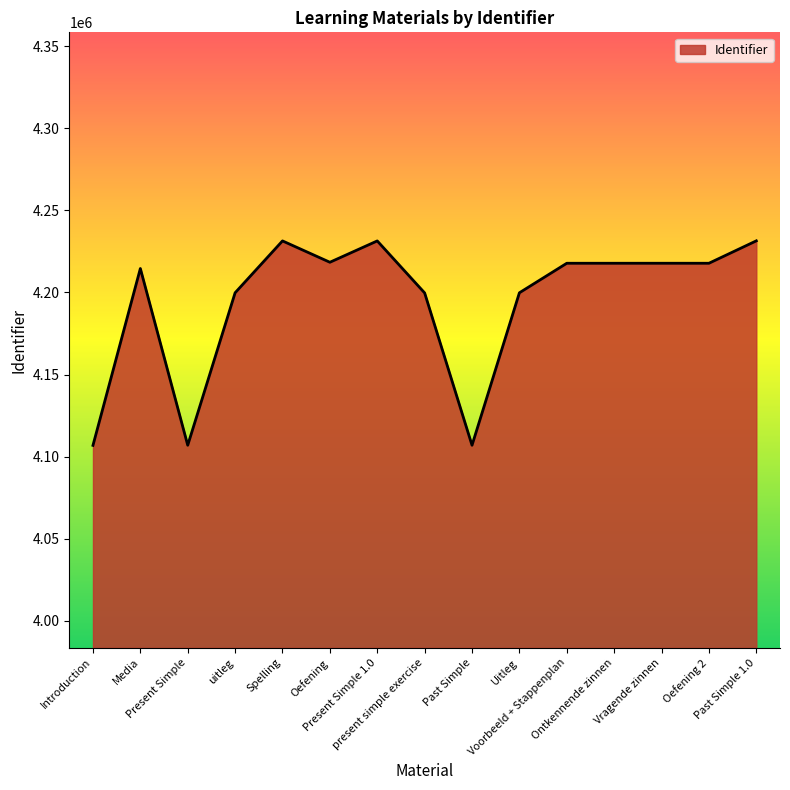

What is the difference between the maximum and minimum values?

124512